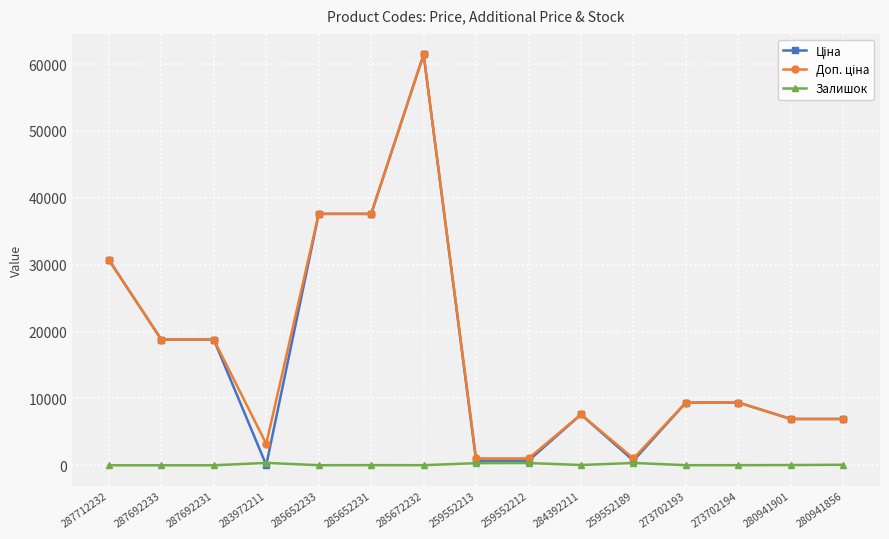

True or false: Залишок has more than 2 points higher than both neighbors.

True